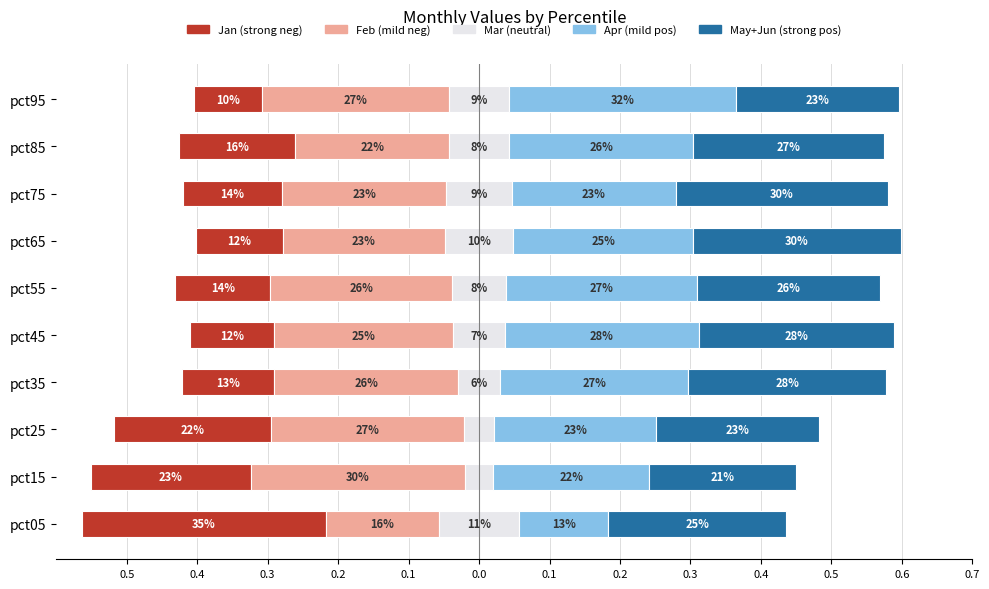

Rank the series at 0.4 from highest to lowest value.

Feb (mild neg), Jan (strong neg), Apr (mild pos), May+Jun (strong pos), Mar (neutral)